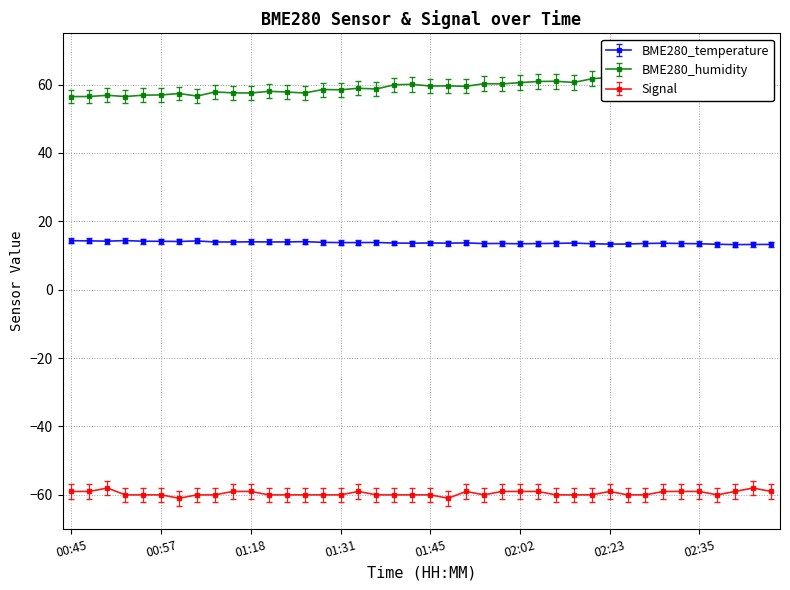

Which series has the largest total across all categories?

BME280_humidity